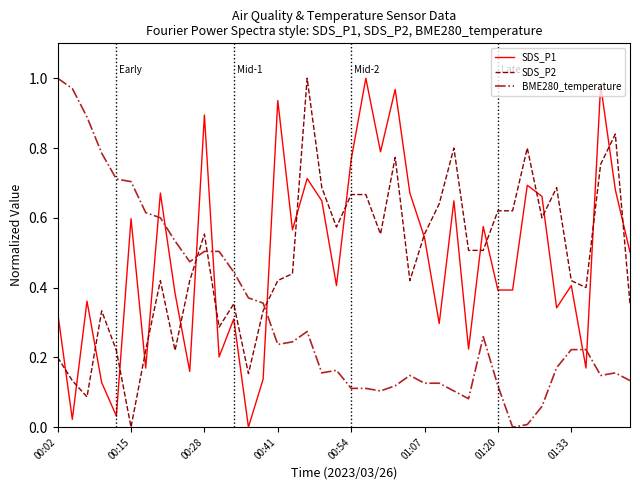

True or false: BME280_temperature and SDS_P2 intersect in this chart.

True